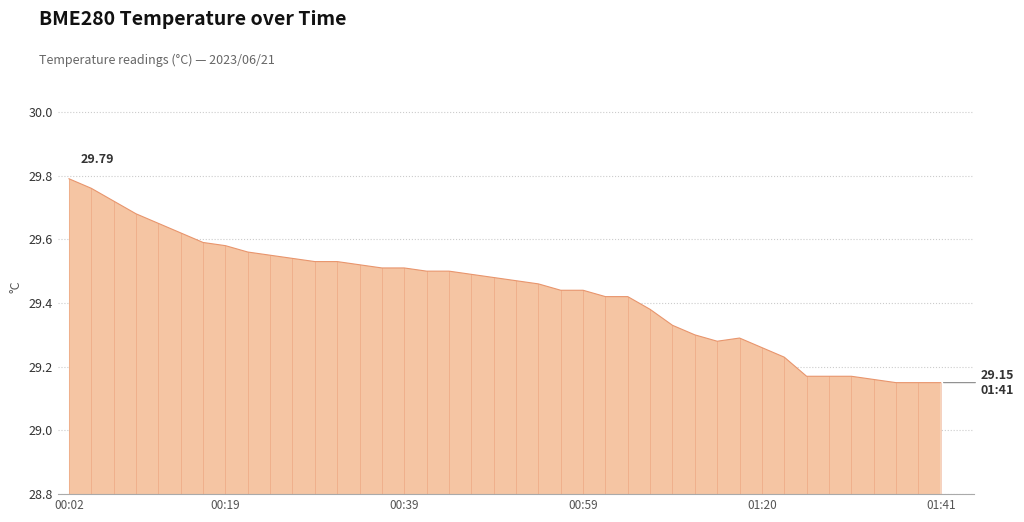

What is the difference between the maximum and minimum values?

0.6